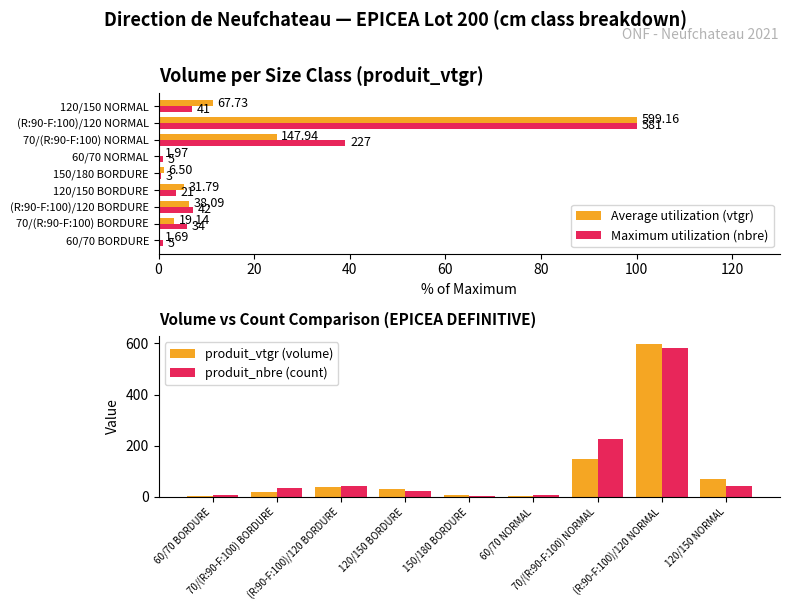

How many data points does each series have?

9